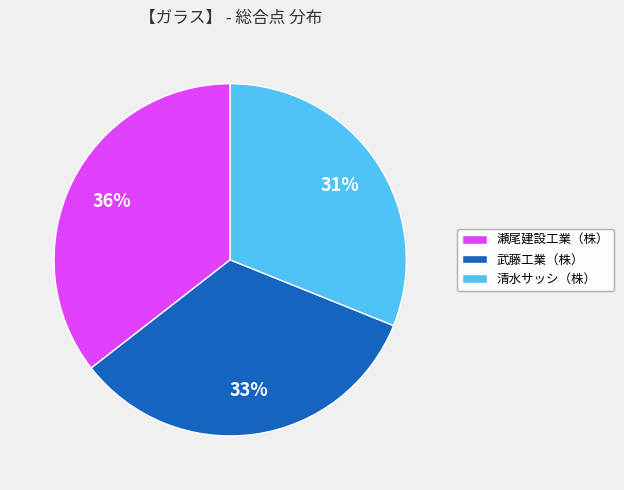

What is the ratio of the value at 武藤工業（株） to the value at 瀬尾建設工業（株）?

0.9